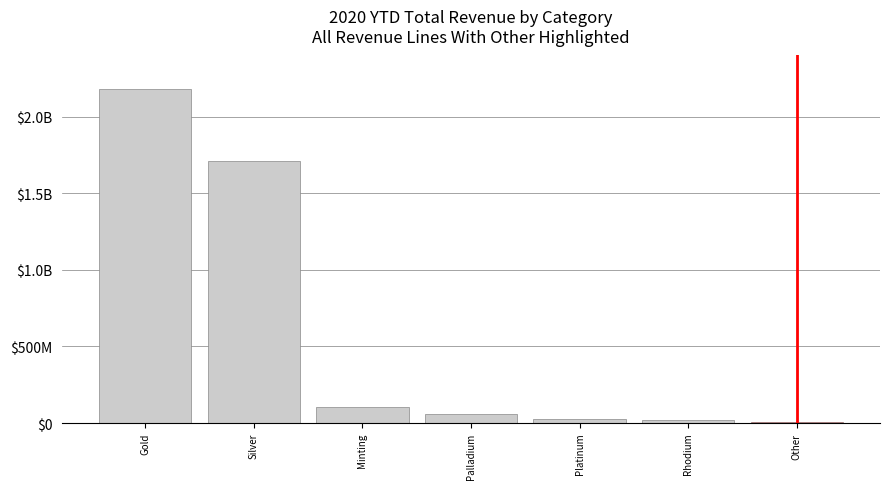

How many categories are shown in the chart?

7